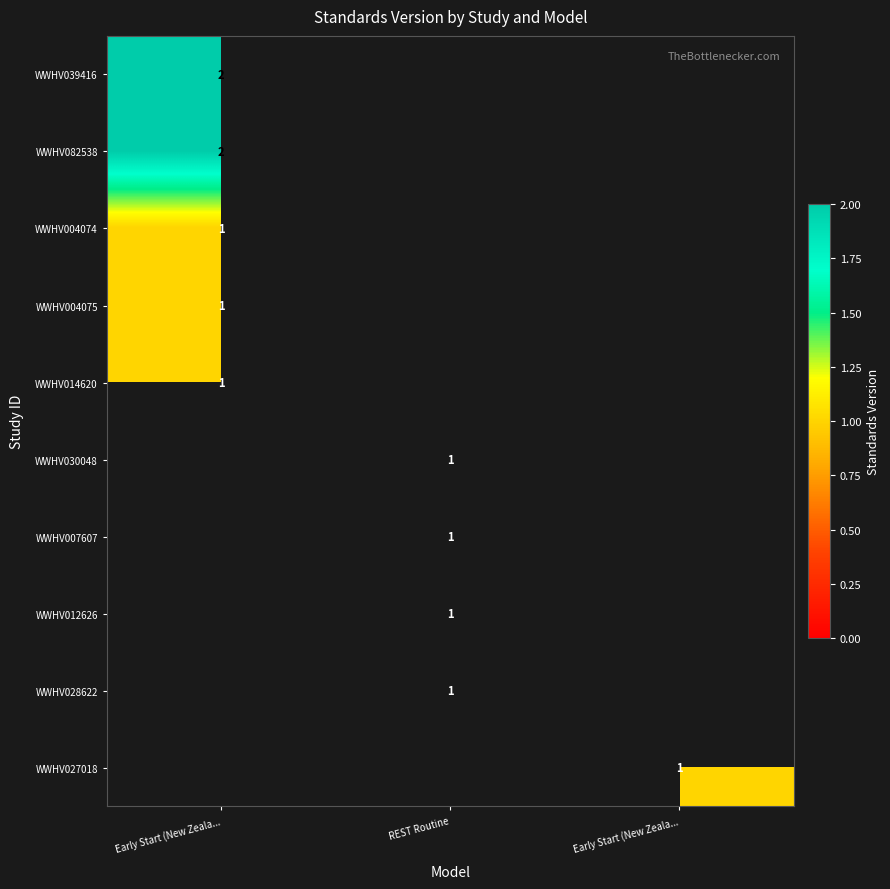

What is the spread (max minus min) of values at Early Start (New Zeala...?

1.0